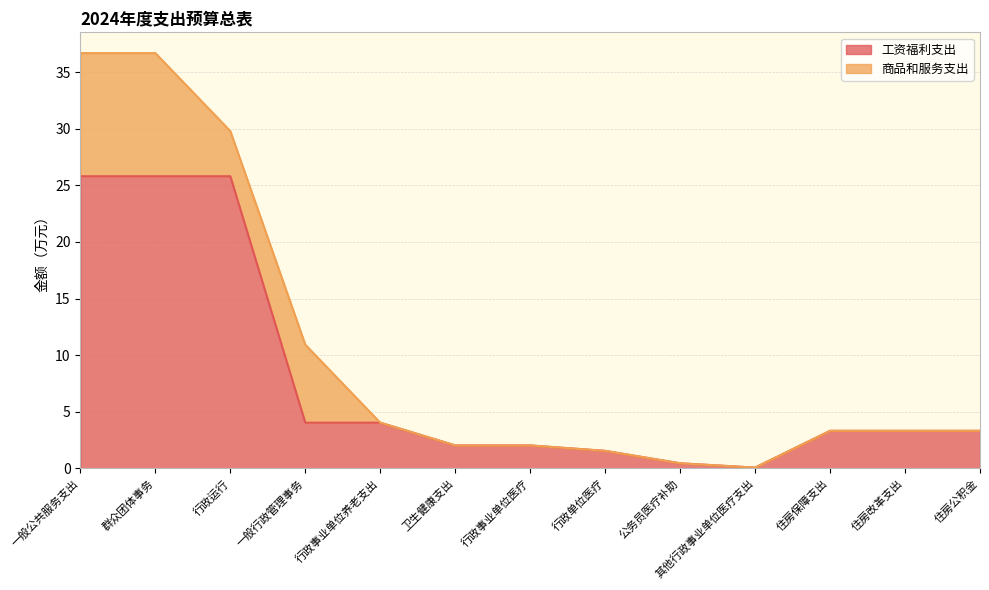

What value does the data have at 其他行政事业单位医疗支出?

0.1